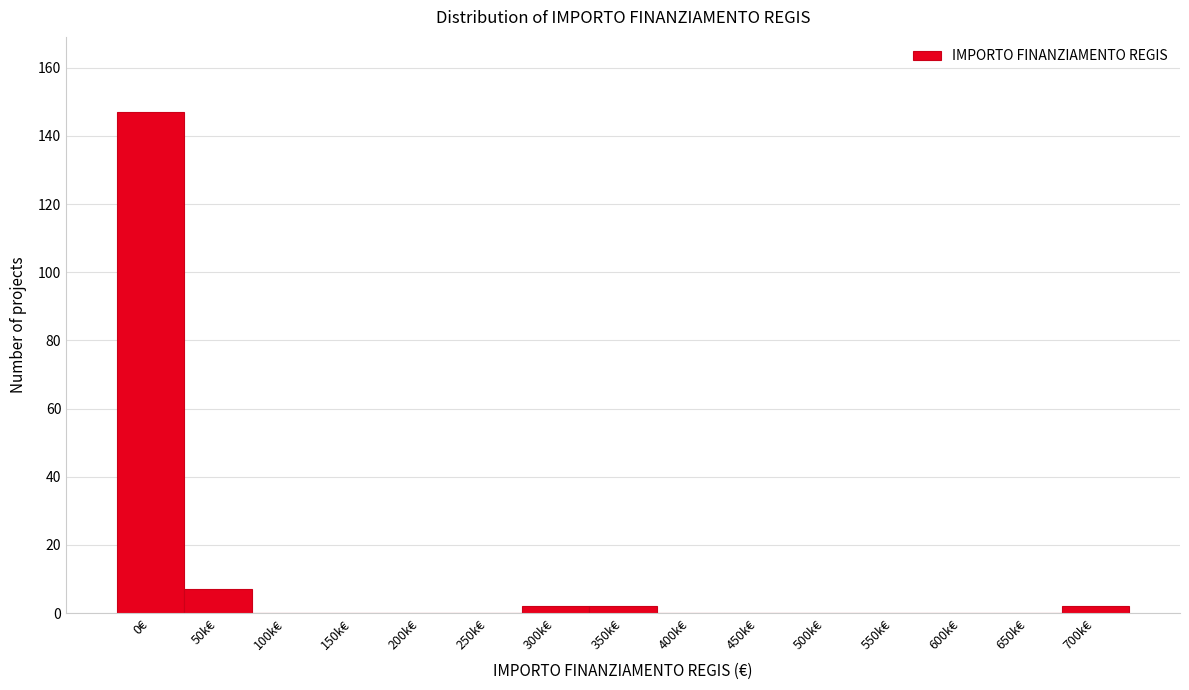

What is the change in value from 0€ to 100k€?

-147